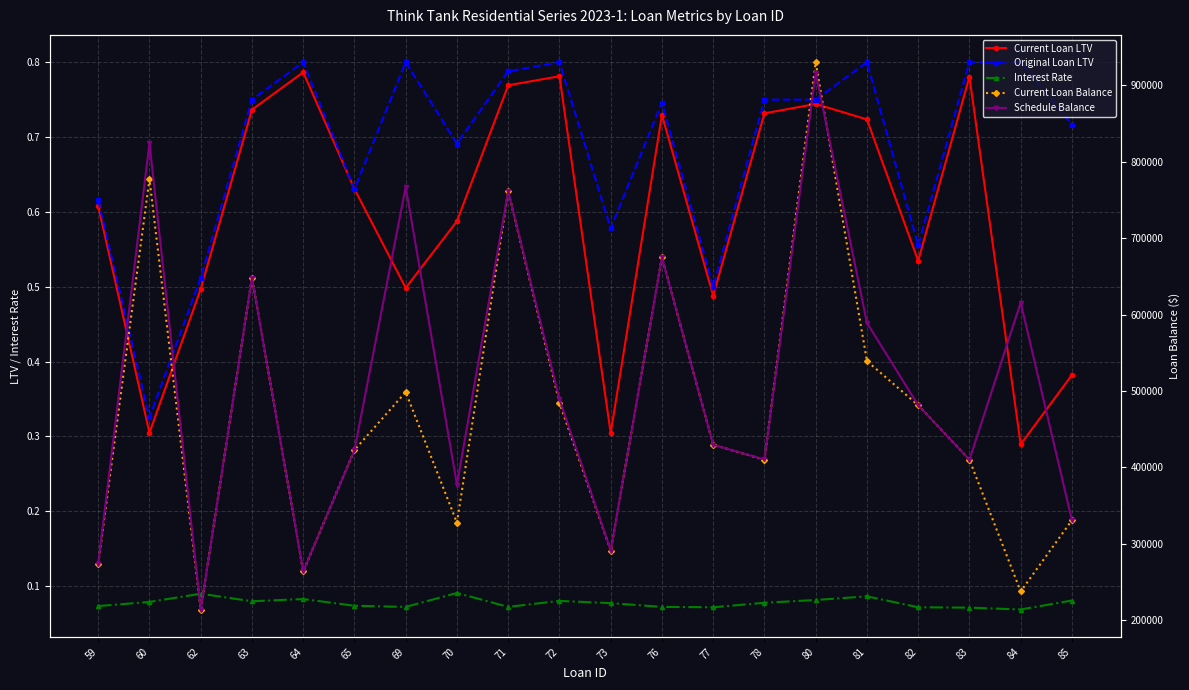

Does the chart display data point markers on the line(s)?

Yes